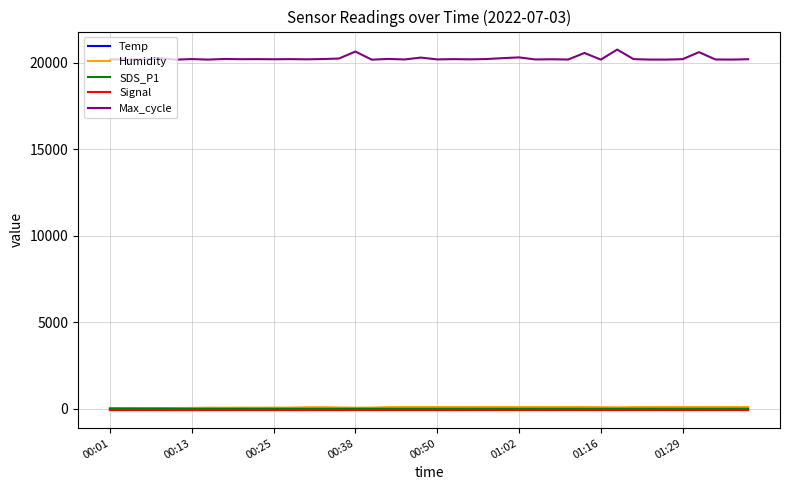

Which series has the widest spread of values?

Max_cycle